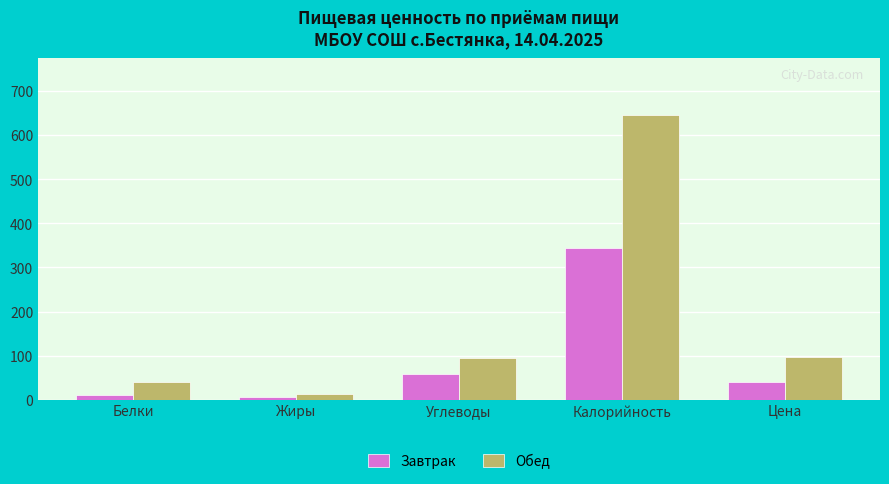

The Обед series shows 1099.9 at Калорийность. True or false?

False